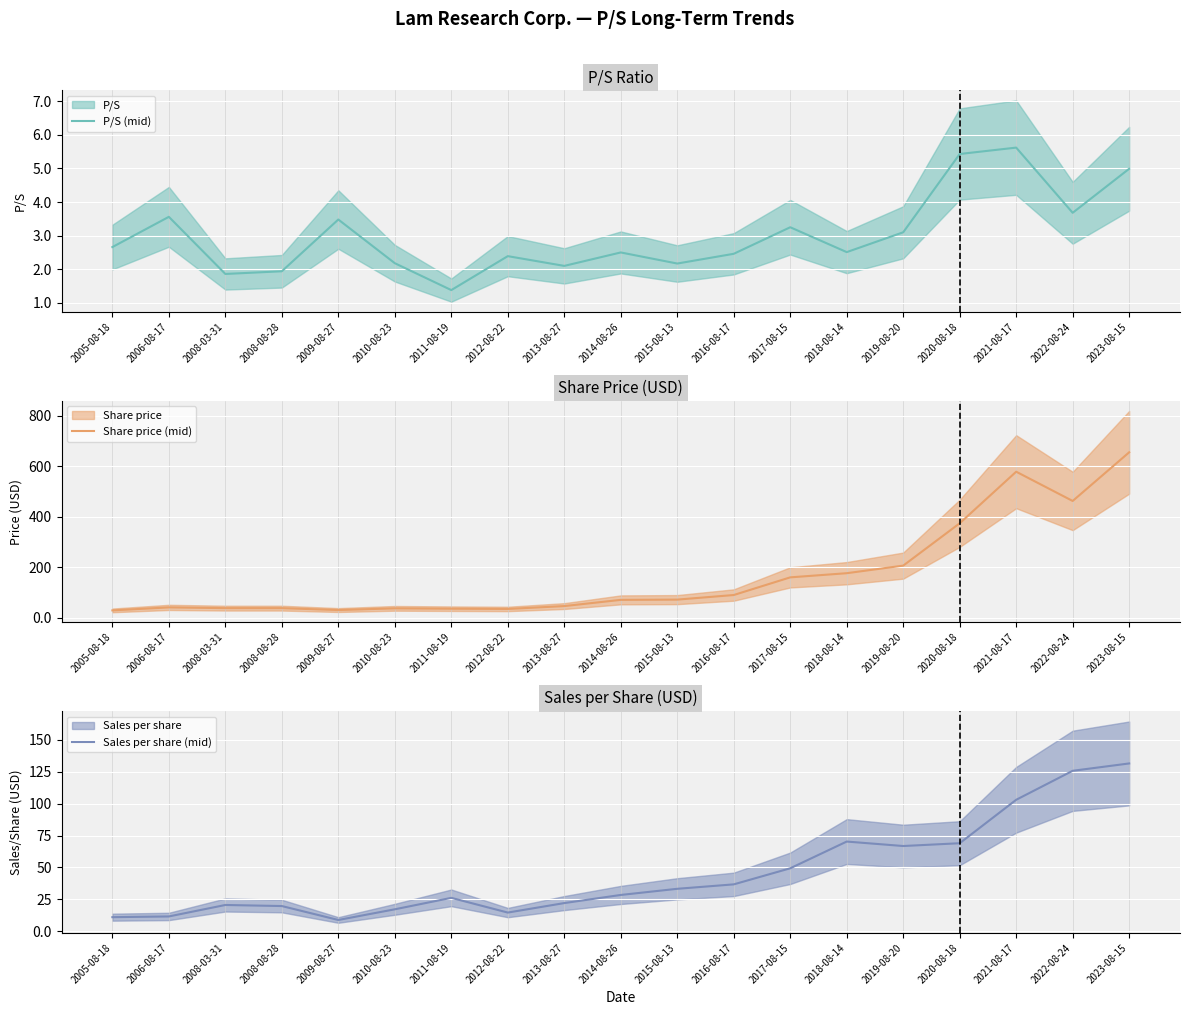

What is the label of the 6th point from the left?

2010-08-23